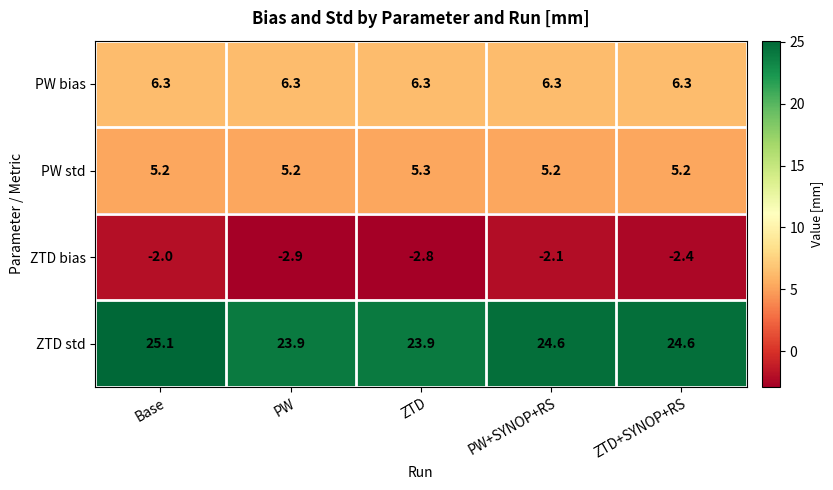

At how many categories does at least one series exceed 6?

5